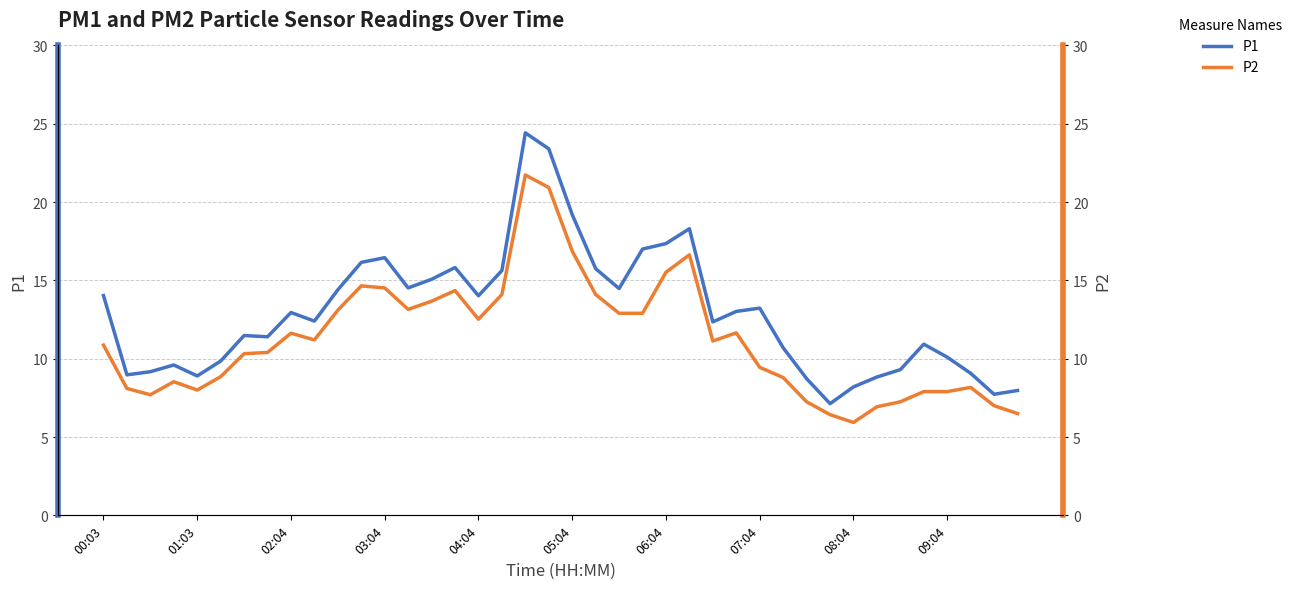

Is the value of P1 at 11 greater than the value of P2 at 13?

Yes